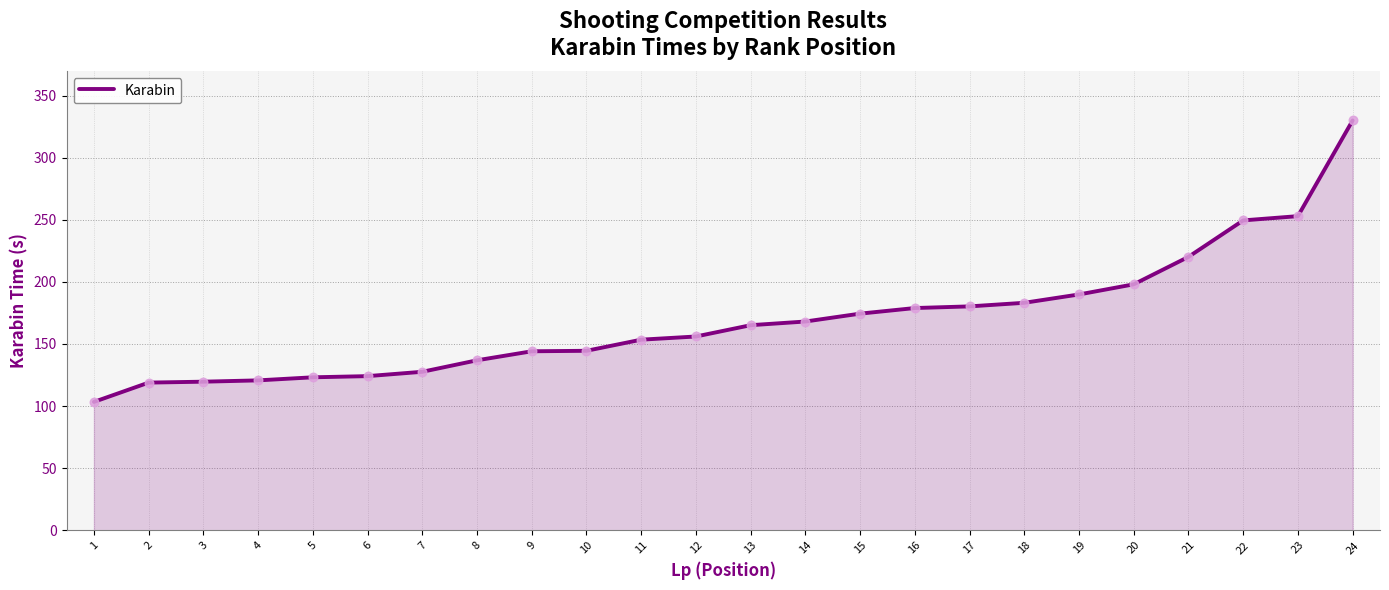

What is the change in value from 2 to 12?

+37.1